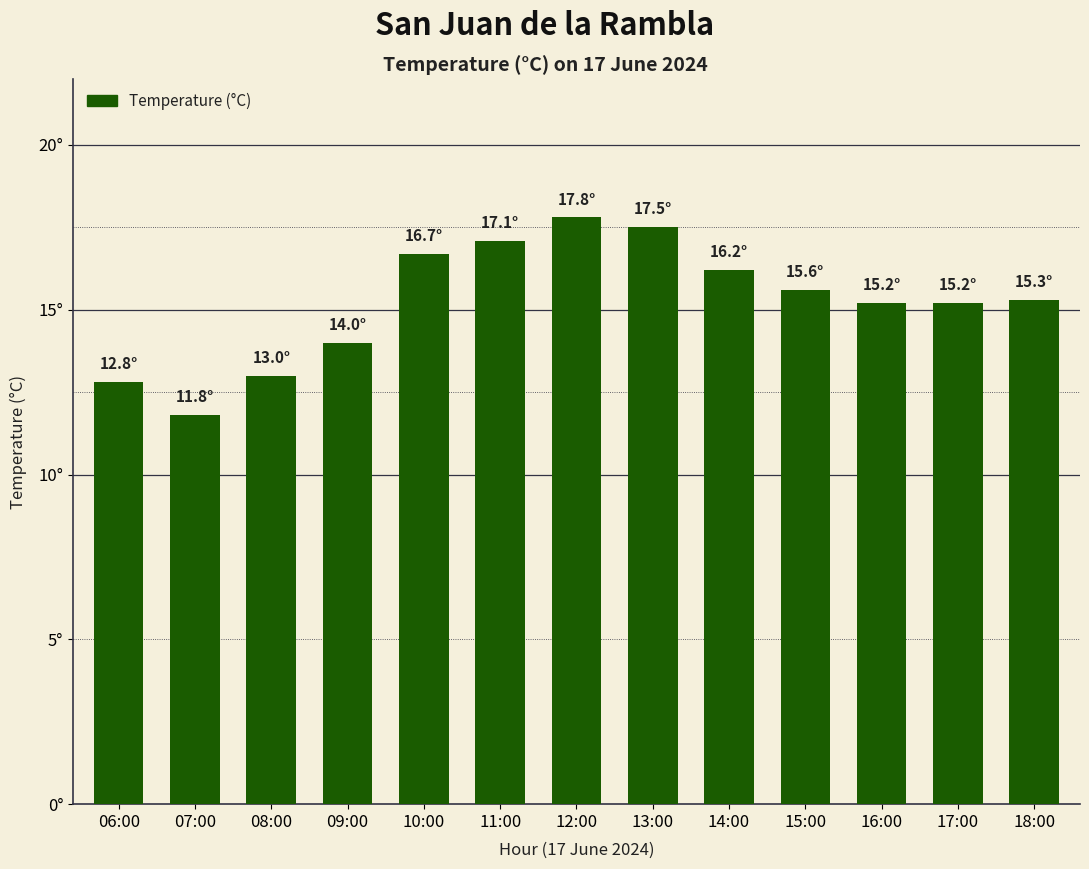

Are the bars horizontal?

No